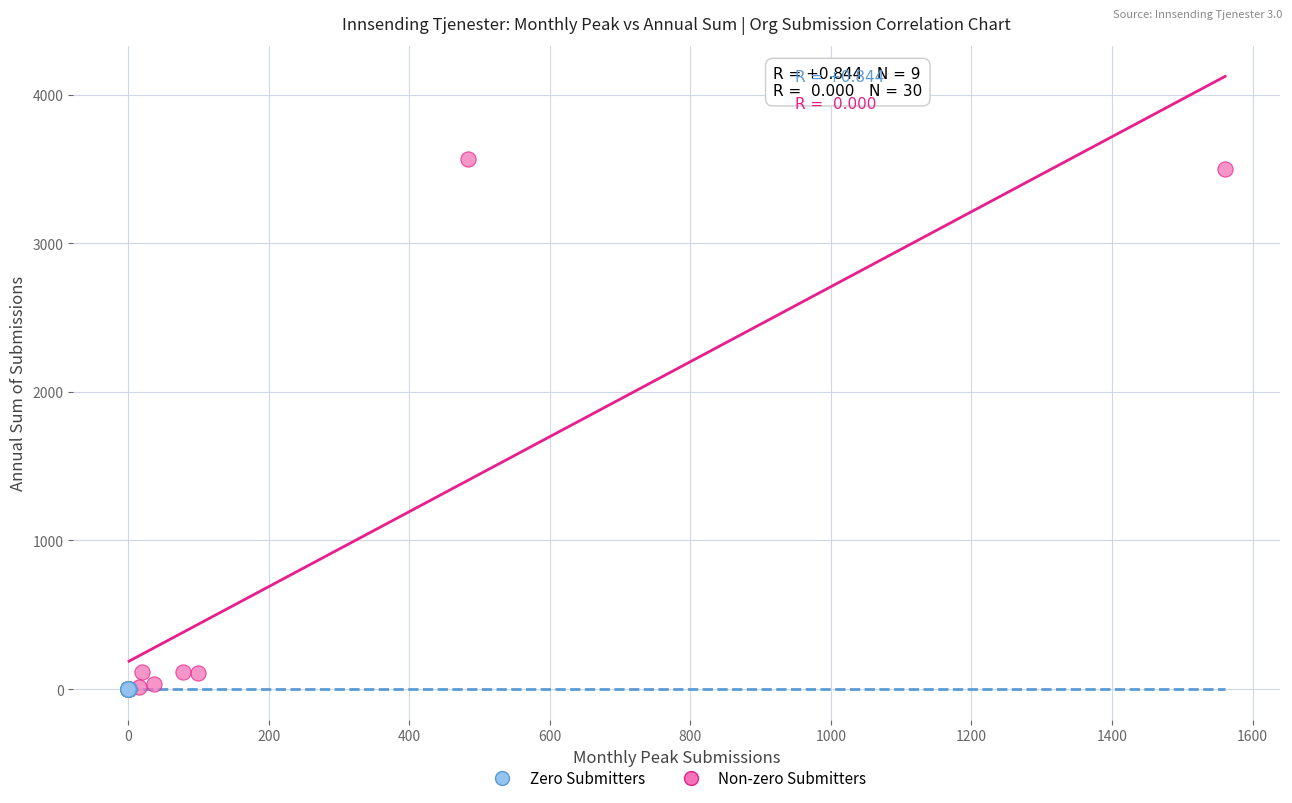

Which series has the largest Y range (max minus min)?

Non-zero Submitters